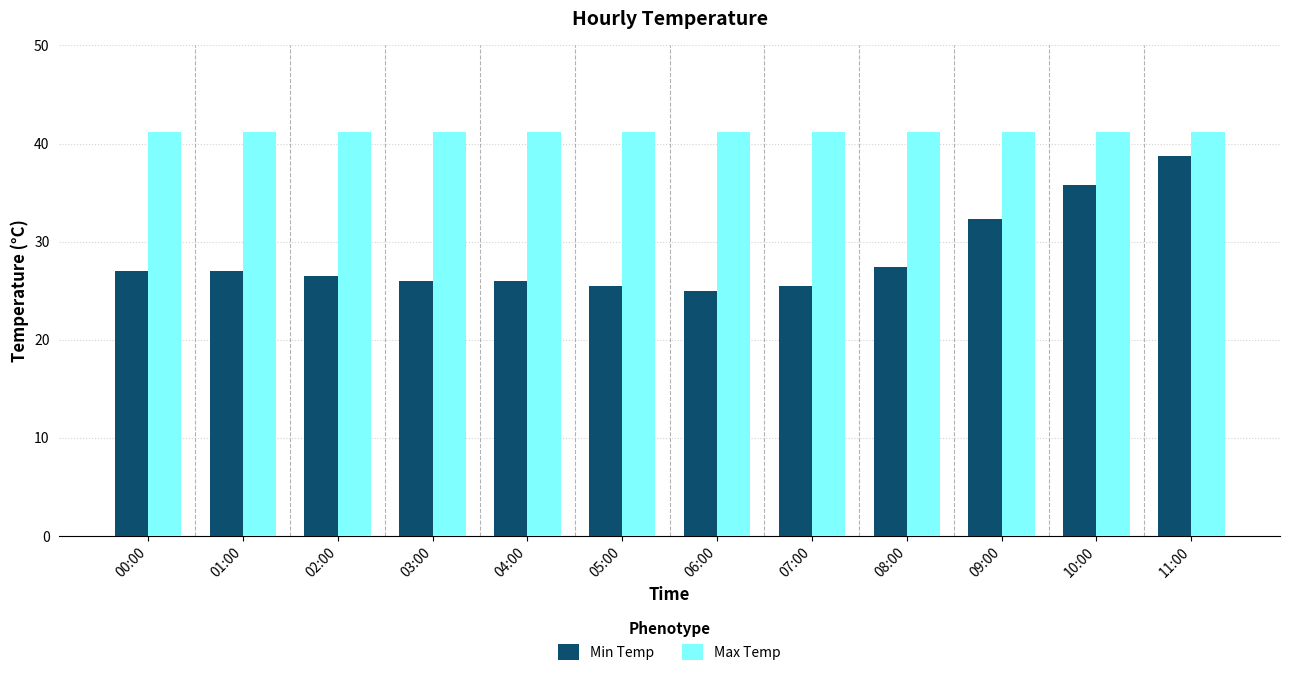

At which category is the sum across all series the highest?

11:00